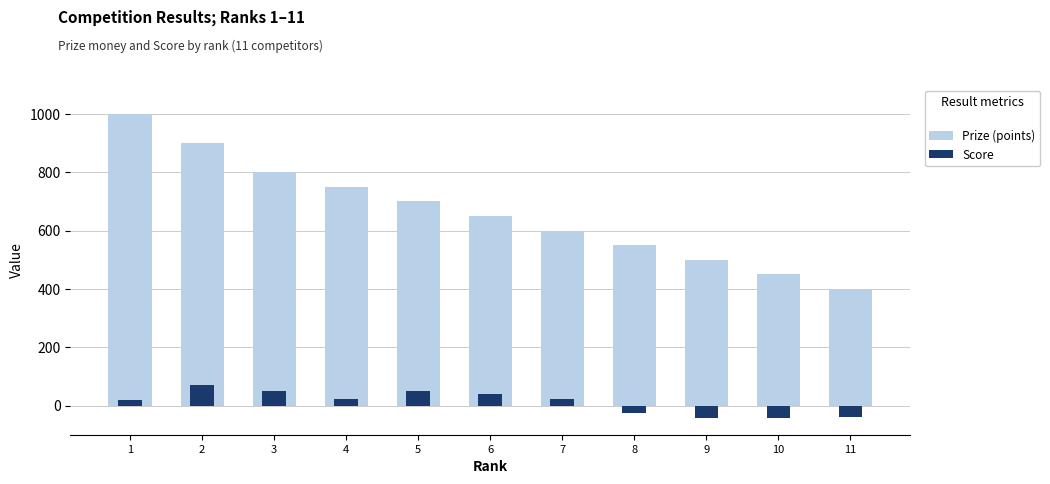

List the series in order of their overall mean, highest first.

Prize (points), Score